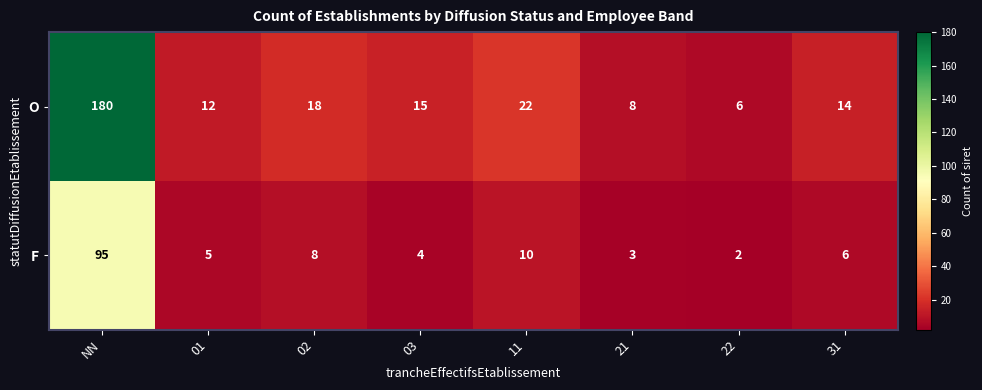

How many data points in F are less than 6?

4